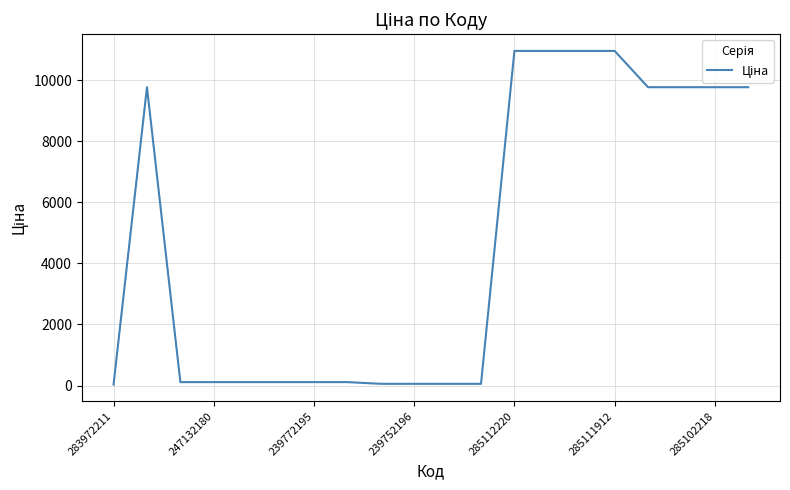

What is the difference between the maximum and minimum values?

10919.9